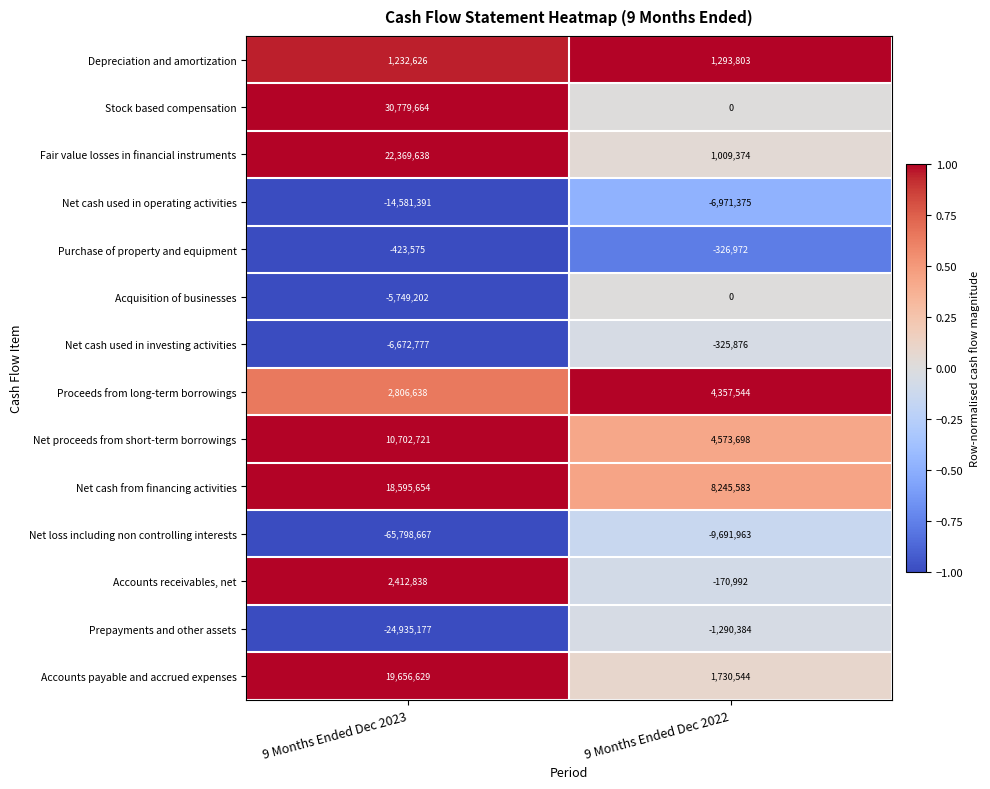

At which category is the sum across all series the highest?

9 Months Ended Dec 2022